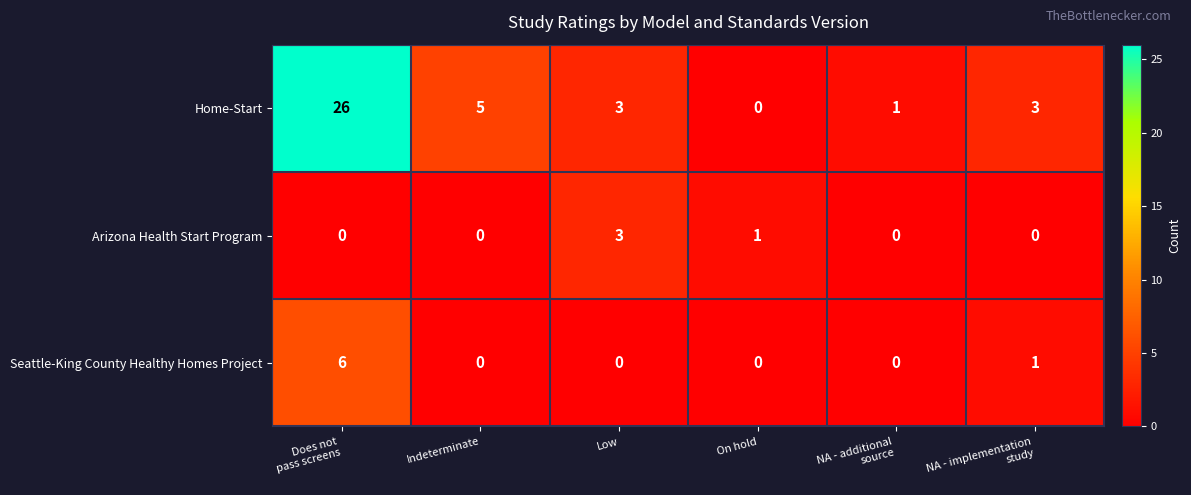

What is the sum of all Seattle-King County Healthy Homes Project values?

7